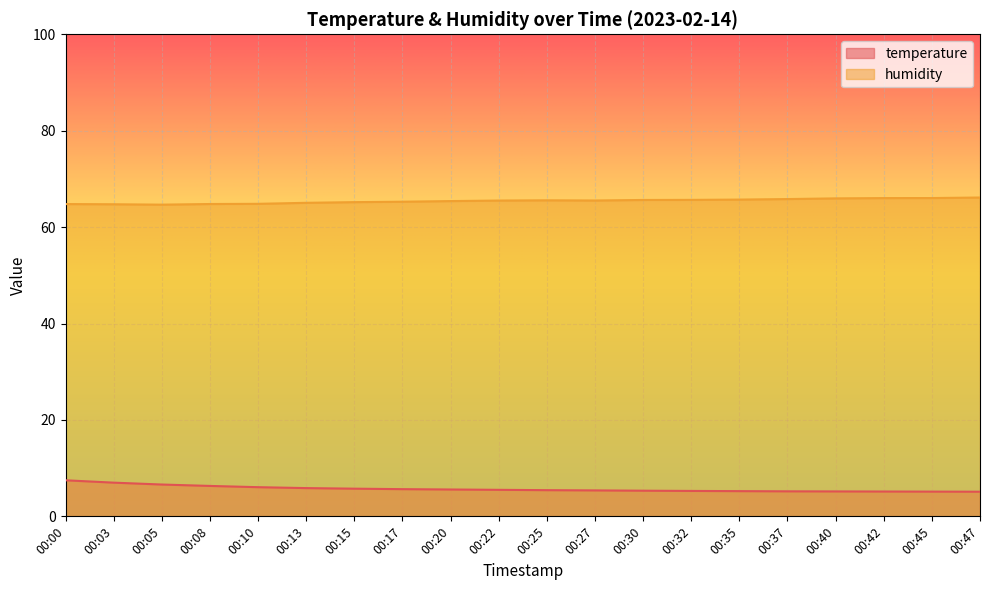

The temperature series shows 10.3 at 00:03. True or false?

False